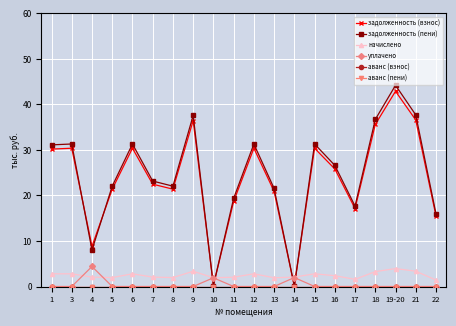

At which label is аванс (взнос) closest to 0?

1